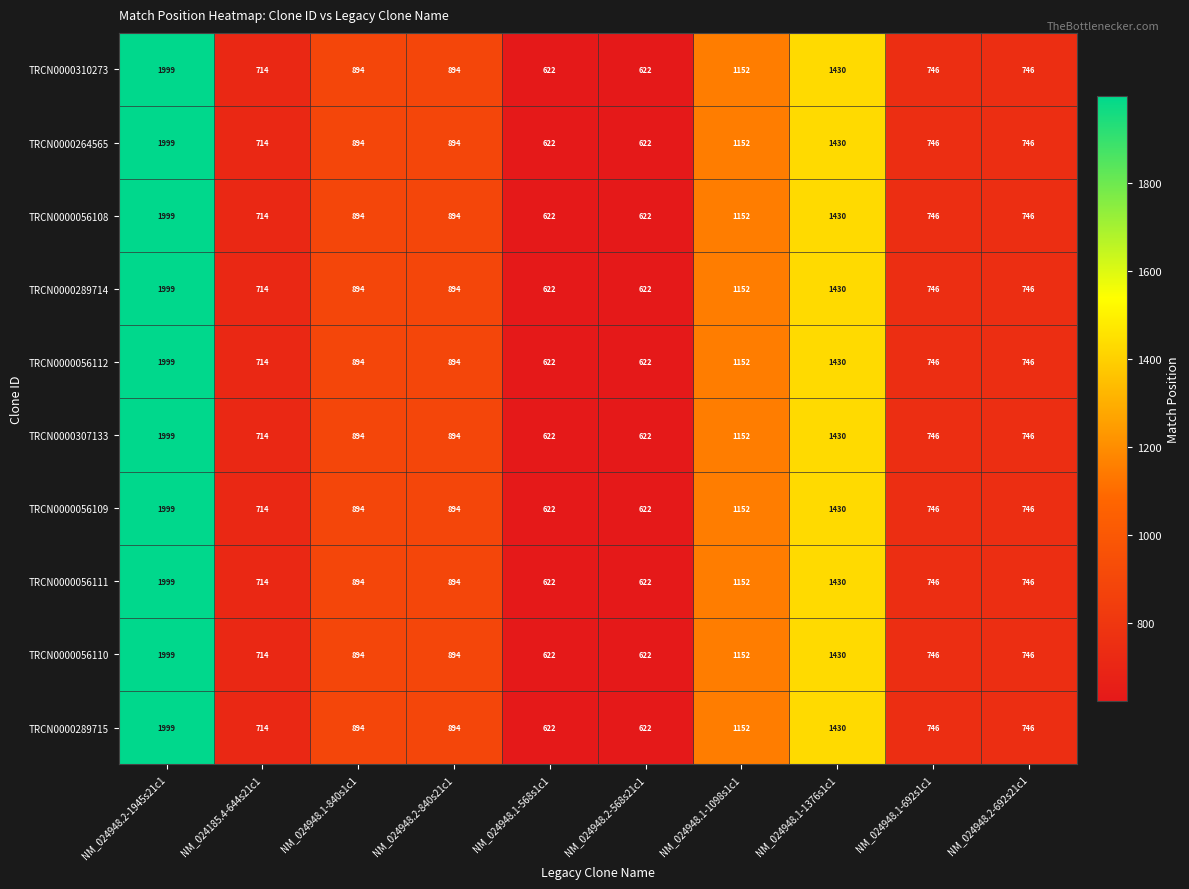

What is the greatest value displayed?

1999